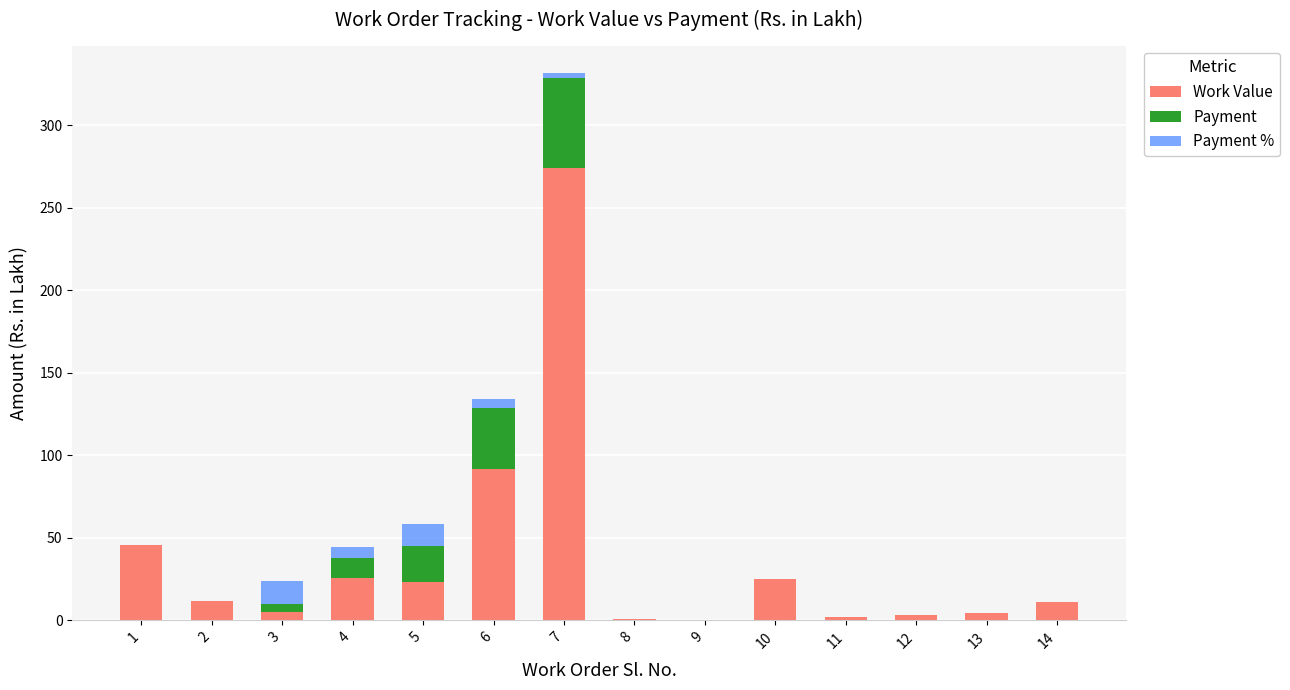

Is it true that Work Value equals 0.3 at 9?

True